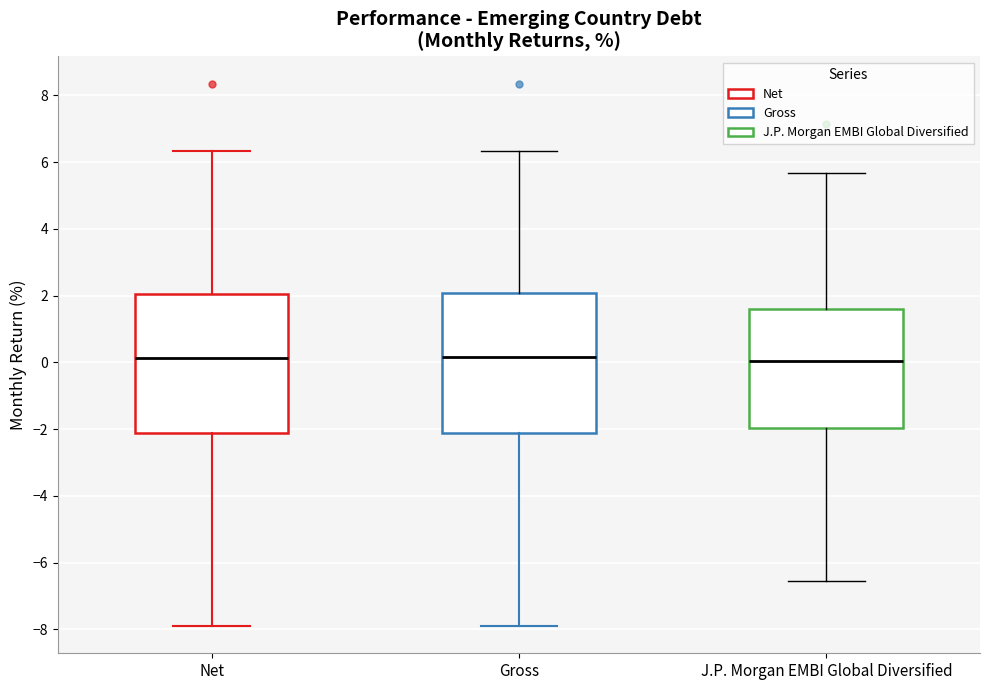

Reading left to right, transcribe this box plot: for each box, give where its median line is, the range the box spans, and where its two whiskers end, as read against the y-axis. The values are not printed on the chart, so give them approximately, as read against the axis.

Net: median 0.2, box -2.2 to 2.0, whiskers -7.8 to 6.4
Gross: median 0.2, box -2.0 to 2.0, whiskers -7.8 to 6.4
J.P. Morgan EMBI Global Diversified: median 0.0, box -2.0 to 1.6, whiskers -6.6 to 5.6